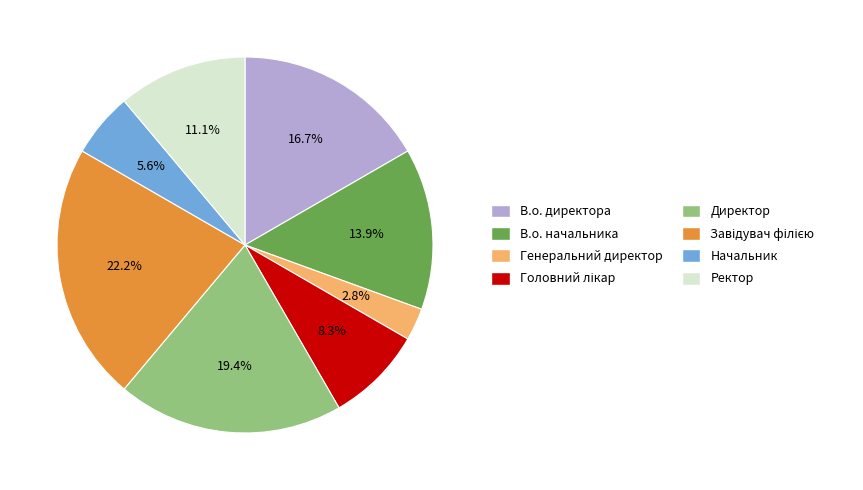

Is it true that Генеральний директор is 3% of the pie?

True